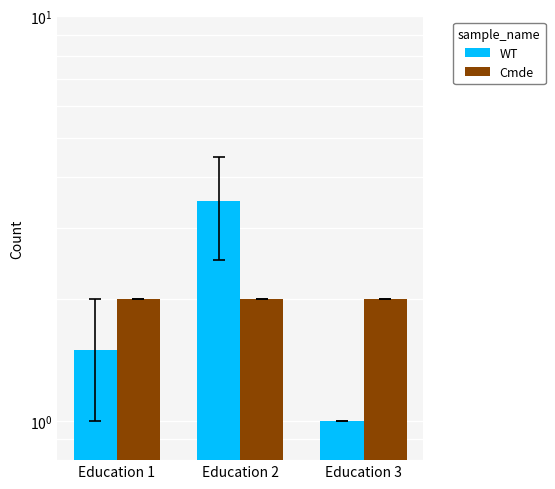

True or false: WT has a value of 1.0 at Education 3.

True